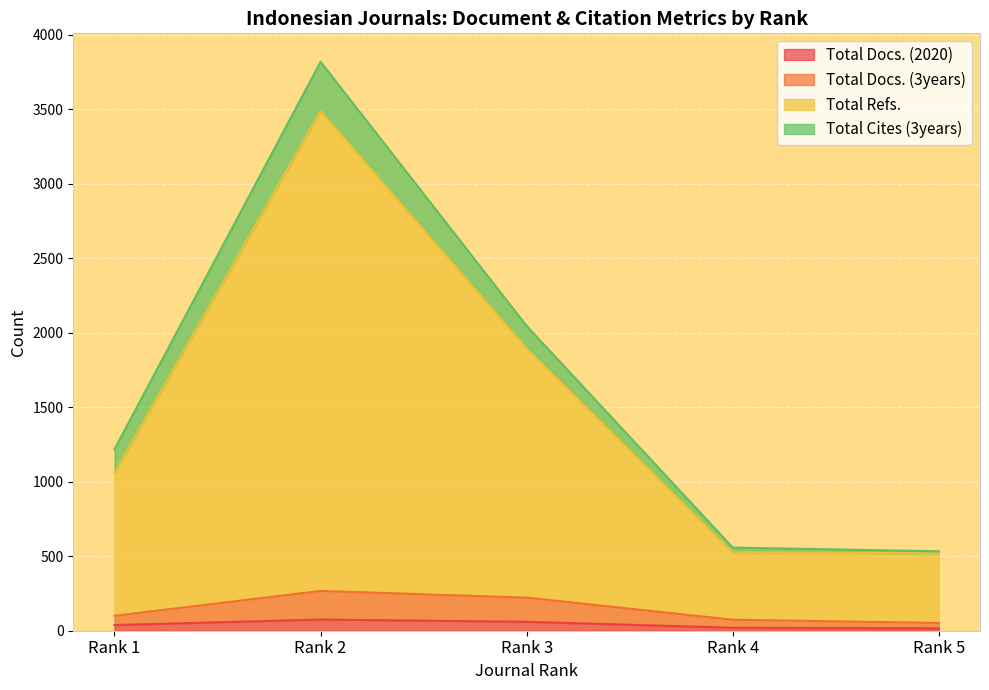

Is the value of Total Refs. at Rank 2 greater than the value of Total Docs. (3years) at Rank 3?

Yes